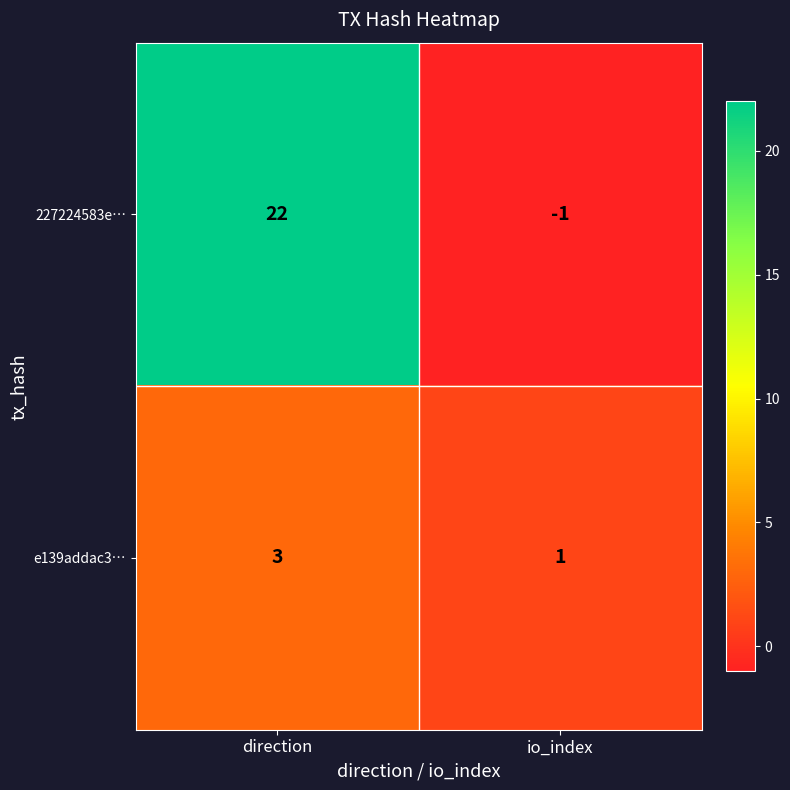

Reading left to right, transcribe all the data shown in this chart.

227224583e…: 22	-1
e139addac3…: 3	1